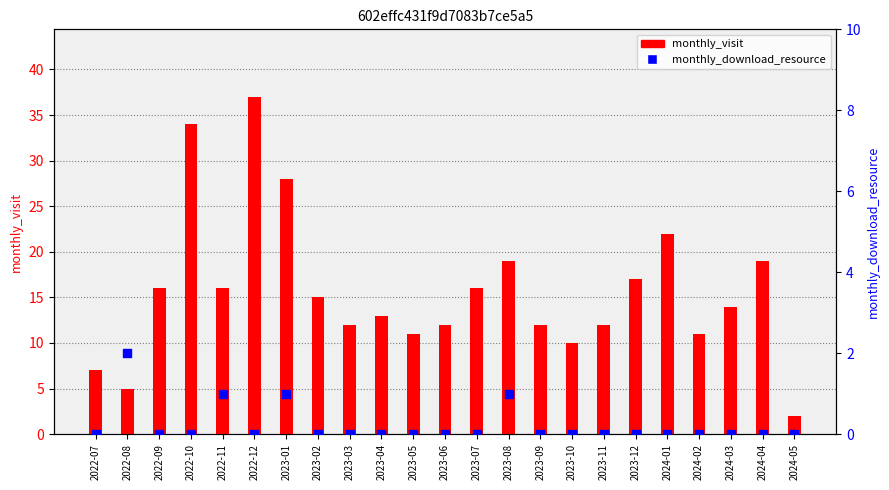

At which category is the sum across all series the highest?

2022-12